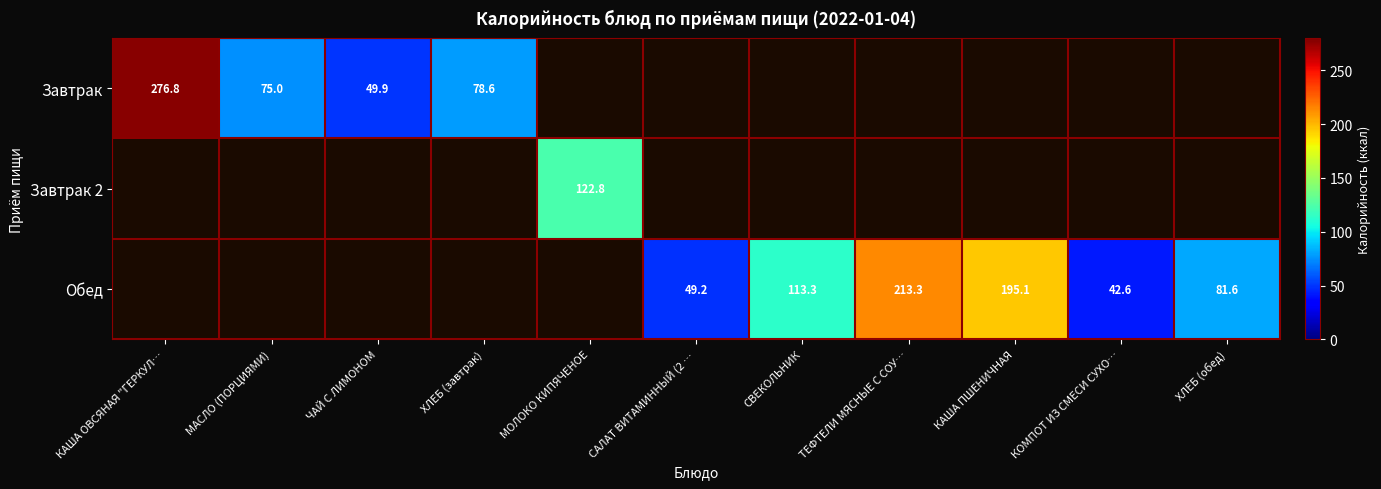

What is the sum of the Обед values at ТЕФТЕЛИ МЯСНЫЕ С СОУ… and СВЕКОЛЬНИК?

326.6